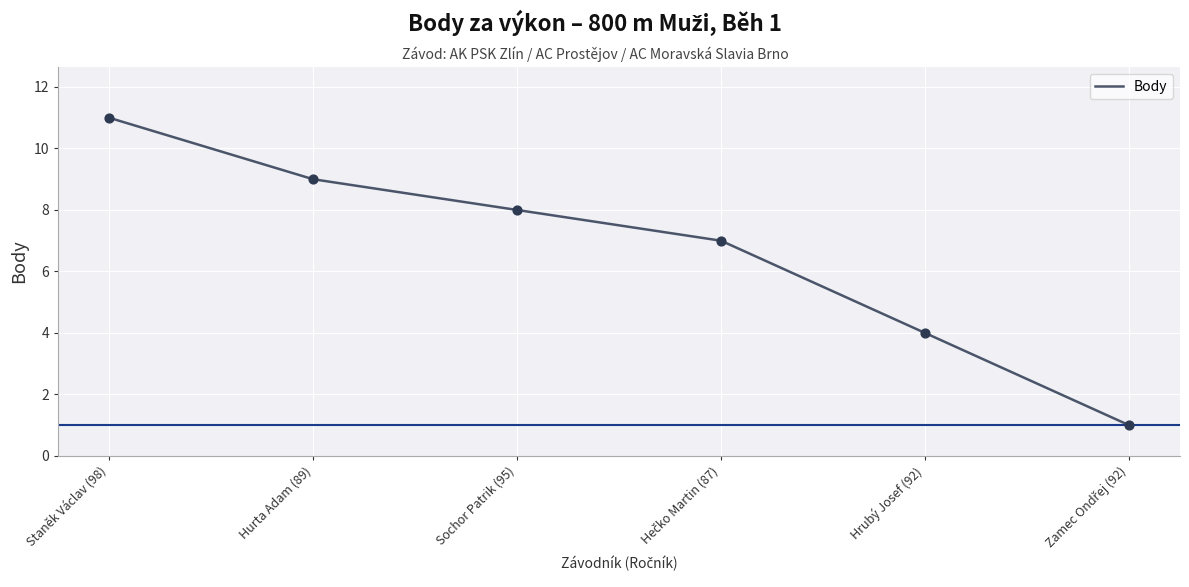

Between Hrubý Josef (92) and Hurta Adam (89), which is larger?

Hurta Adam (89)